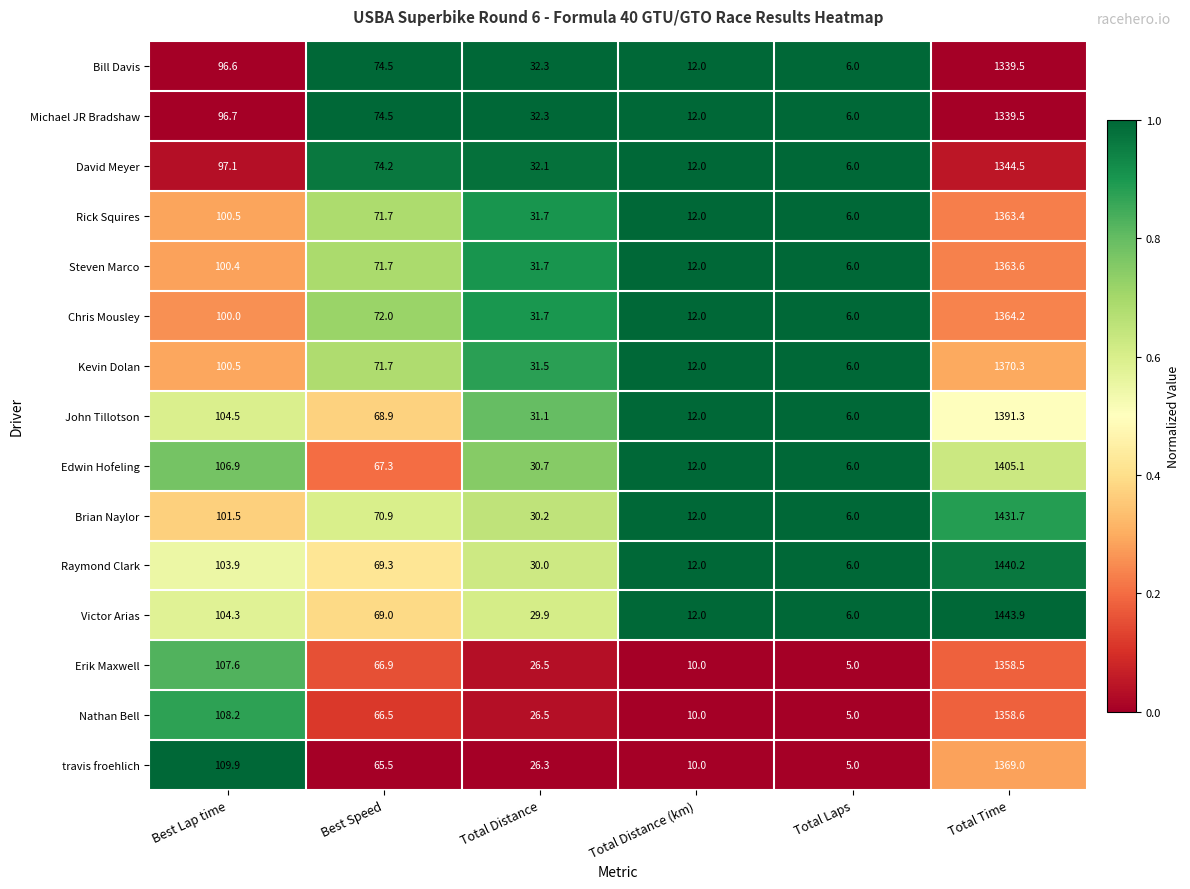

Is it true that Raymond Clark equals 43.2 at Total Distance?

False